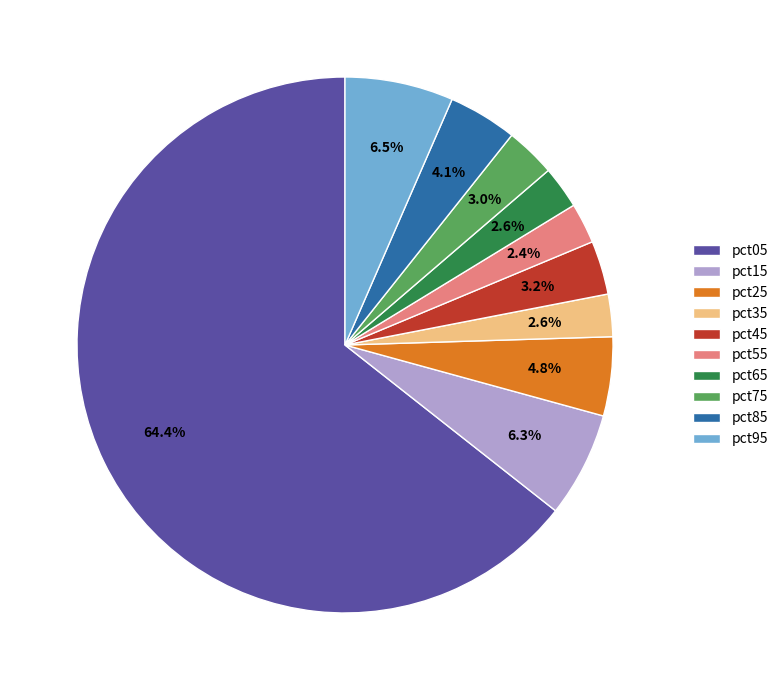

The pct05 slice represents 64% of the pie. True or false?

True